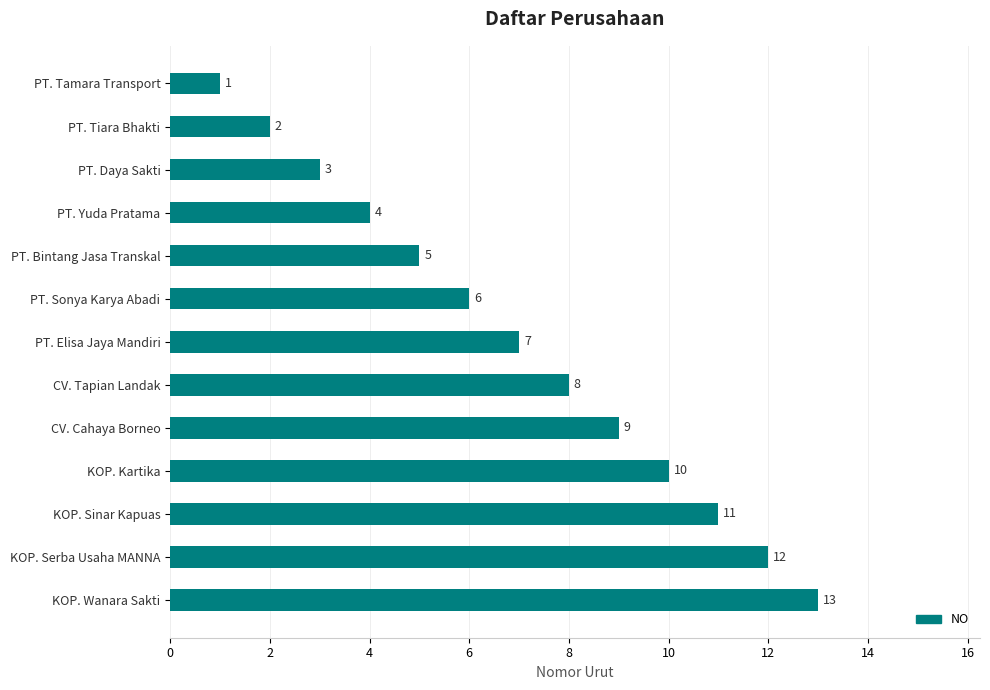

What is the sum of all values?

91